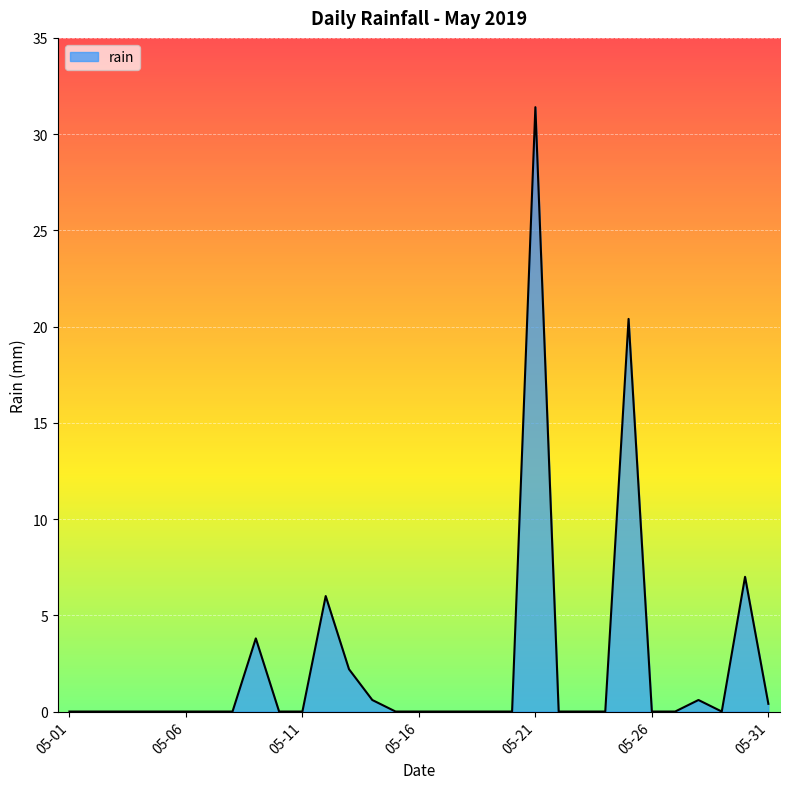

What is the maximum value shown in the chart?

31.4